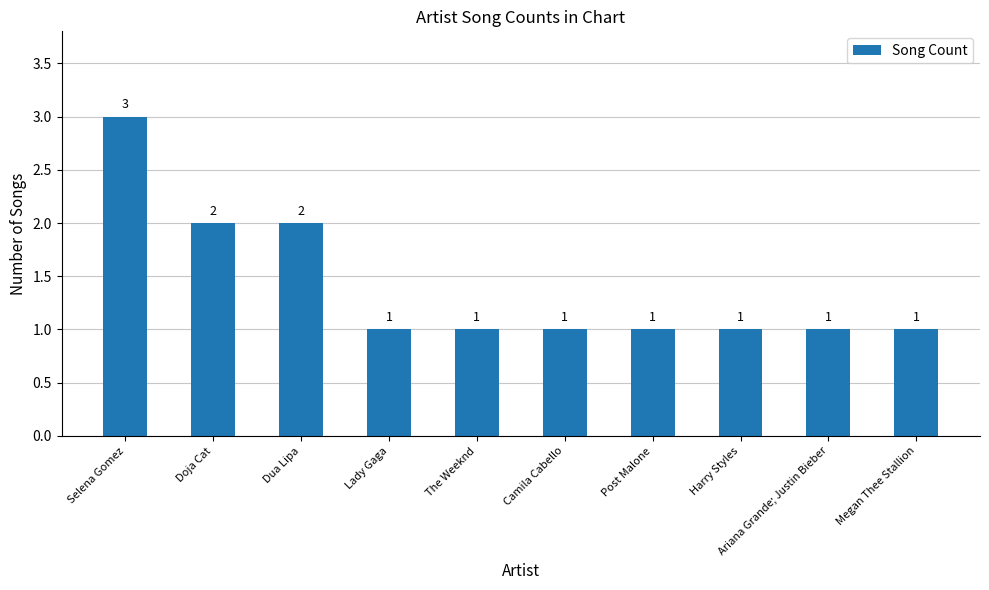

Does the chart contain stacked bars?

No